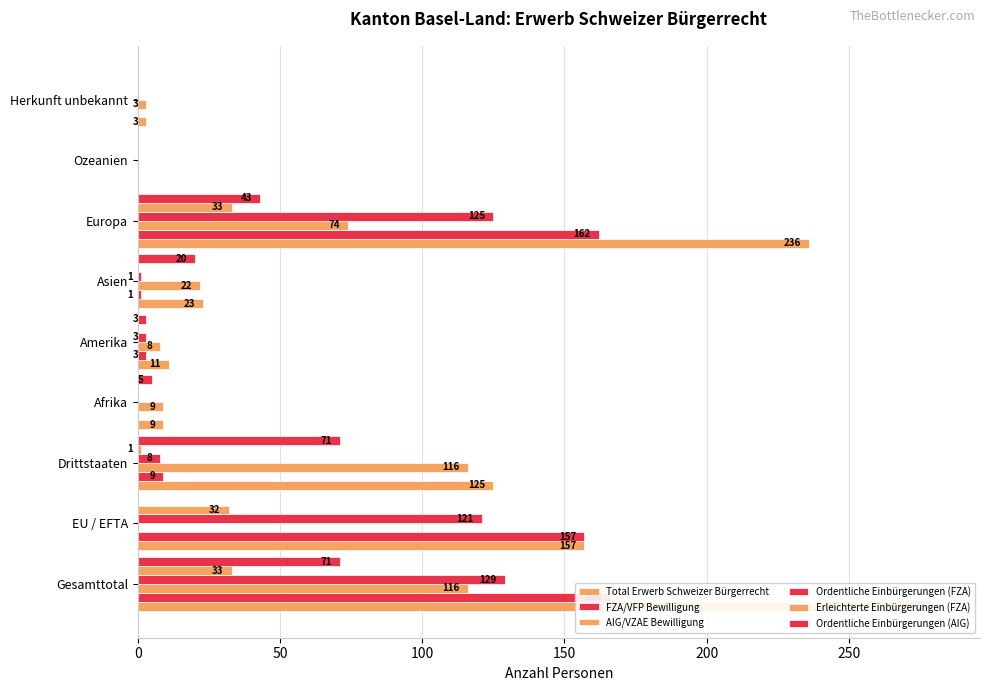

Which series has the widest spread of values?

Total Erwerb Schweizer Bürgerrecht